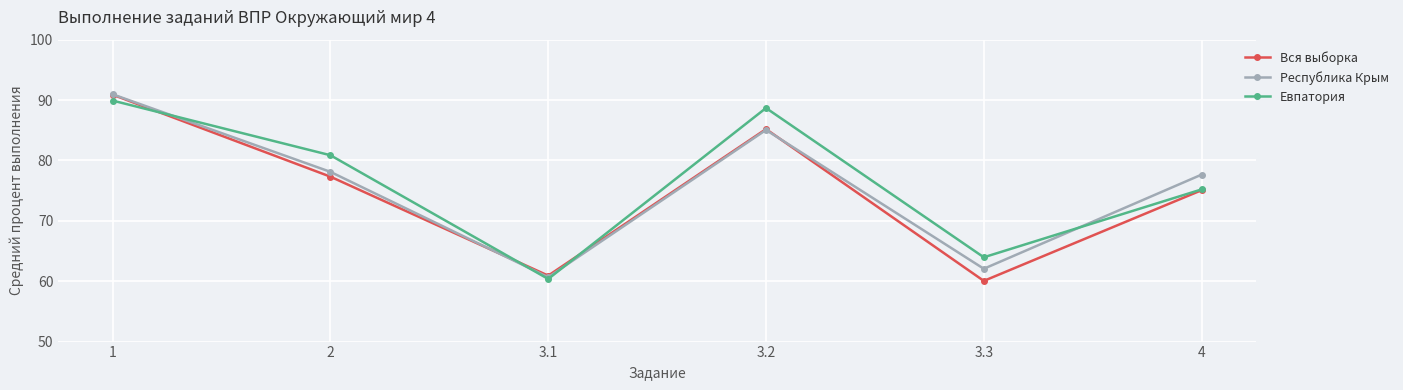

Where do Вся выборка and Евпатория first cross each other?

1 and 2